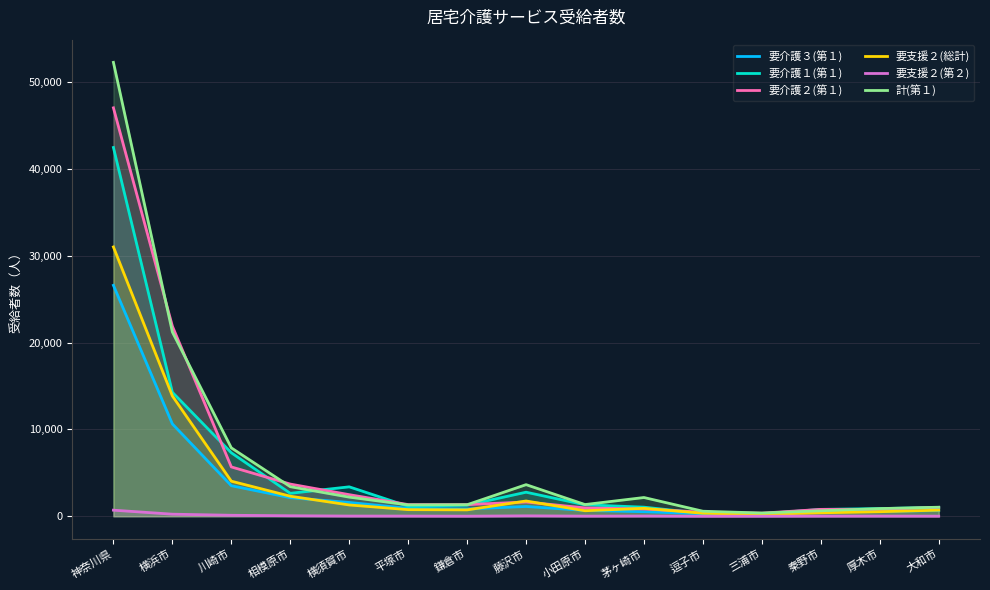

Reading left to right, list all the values displayed in this chart.

要介護３(第１): 26604	10638	3520	2143	1589	917	838	1129	672	527	285	250	506	562	661
要介護１(第１): 42483	14283	7313	2645	3390	1149	1278	2772	1321	1048	330	280	792	884	1015
要介護２(第１): 47051	21902	5684	3708	2488	1344	1344	1645	963	835	470	358	794	793	1027
要支援２(総計): 31026	13858	4042	2310	1303	763	736	1761	637	913	349	211	399	527	702
要支援２(第２): 702	240	114	59	25	23	10	49	17	28	2	5	15	20	14
計(第１): 52290	21227	7880	3406	2205	1308	1330	3641	1349	2160	580	373	631	884	1043